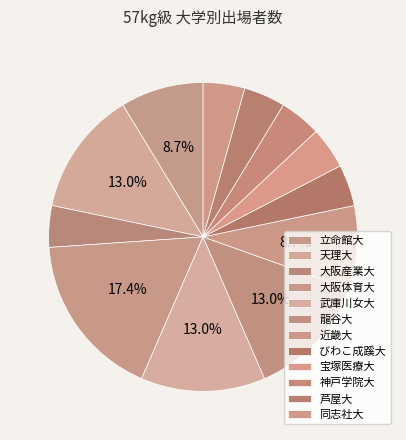

How many slices are in this pie chart?

12